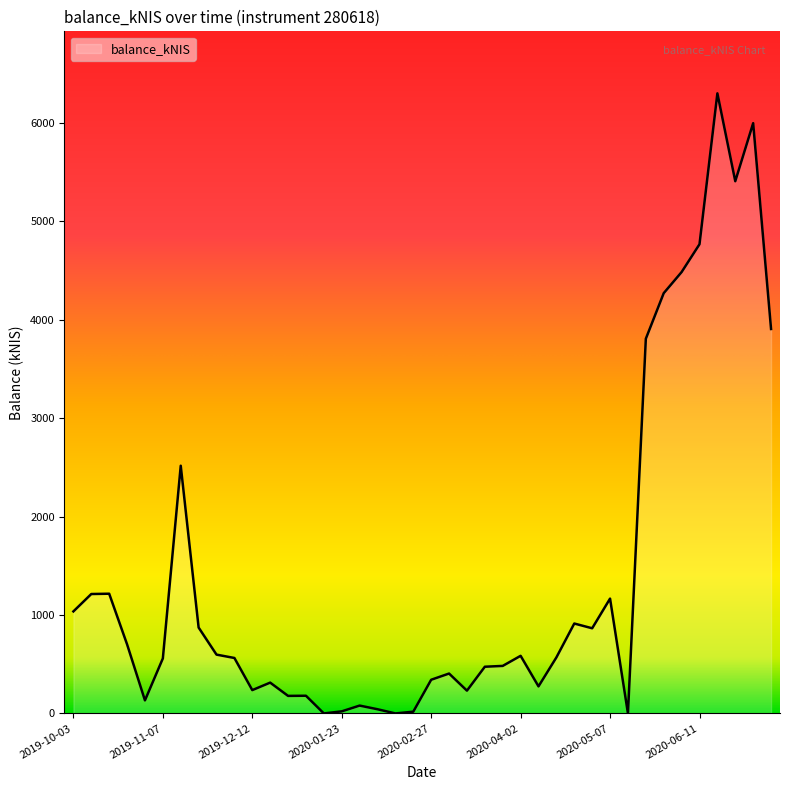

What is the maximum value shown in the chart?

6302.4